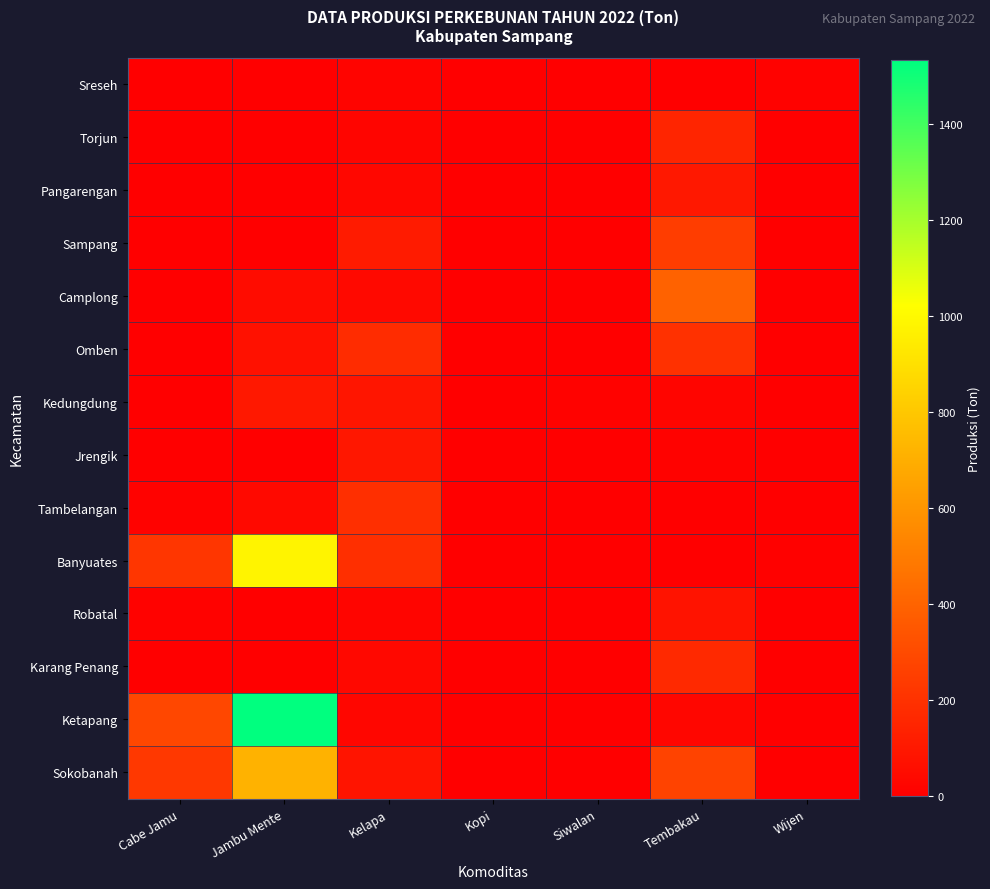

Between Jambu Mente and Kopi, which series saw the biggest shift?

Ketapang